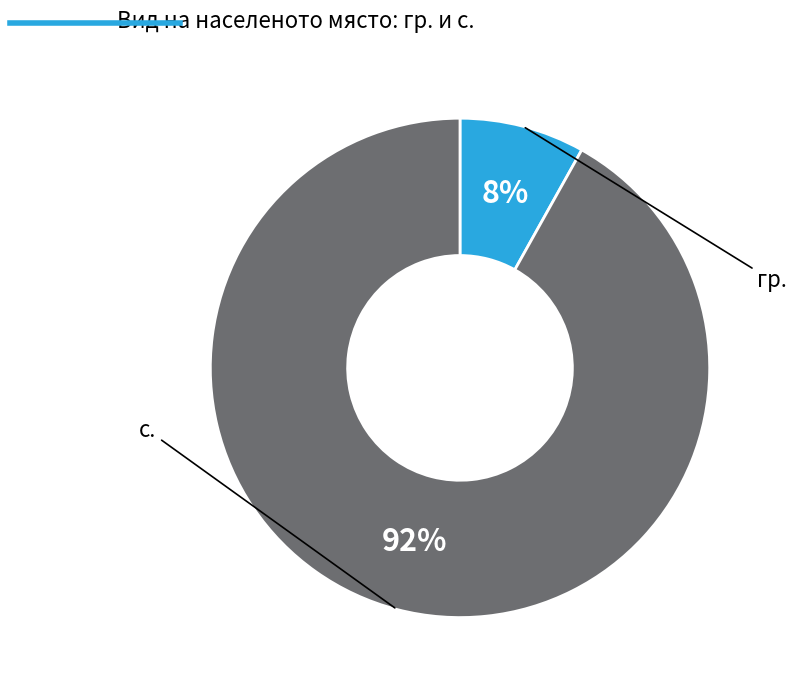

Is there a majority slice in this chart?

Yes